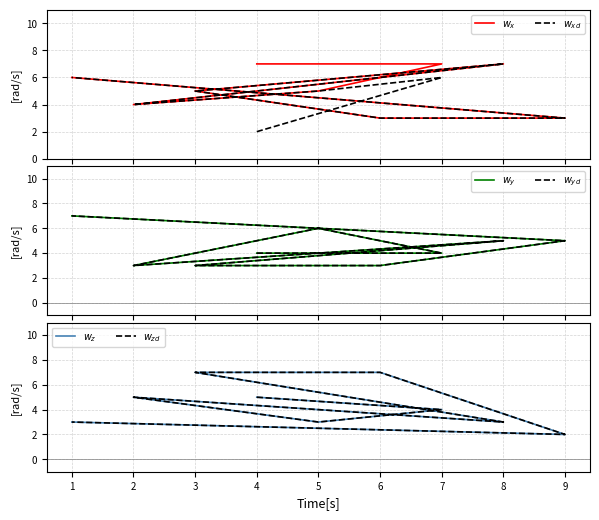

Which series has the largest total across all categories?

$w_x$